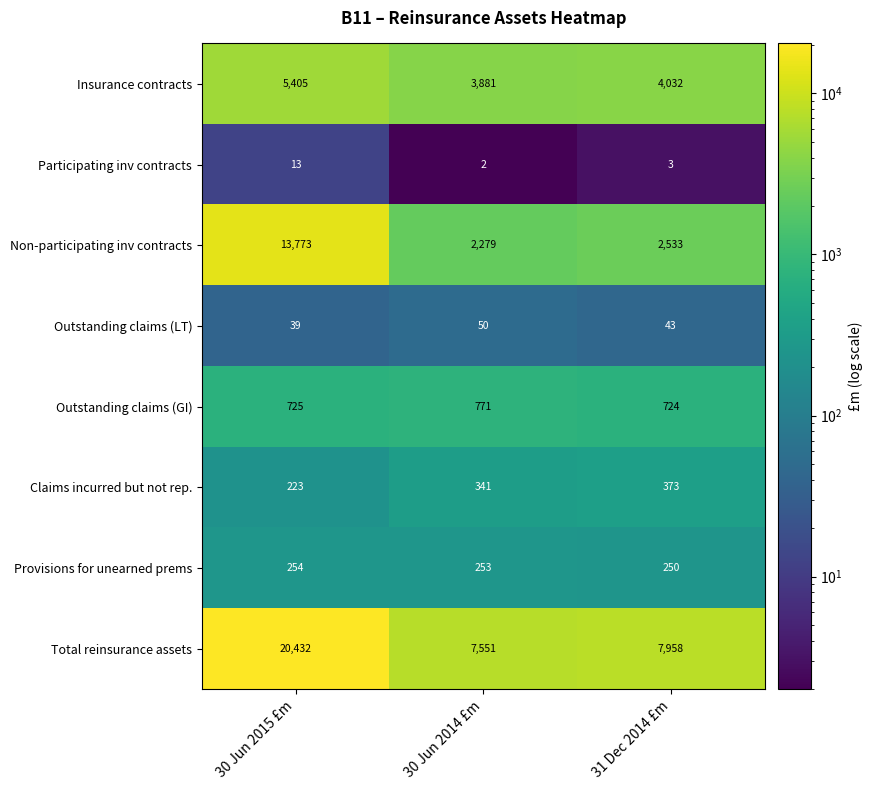

True or false: Non-participating inv contracts has a value of 21067 at 30 Jun 2015 £m.

False